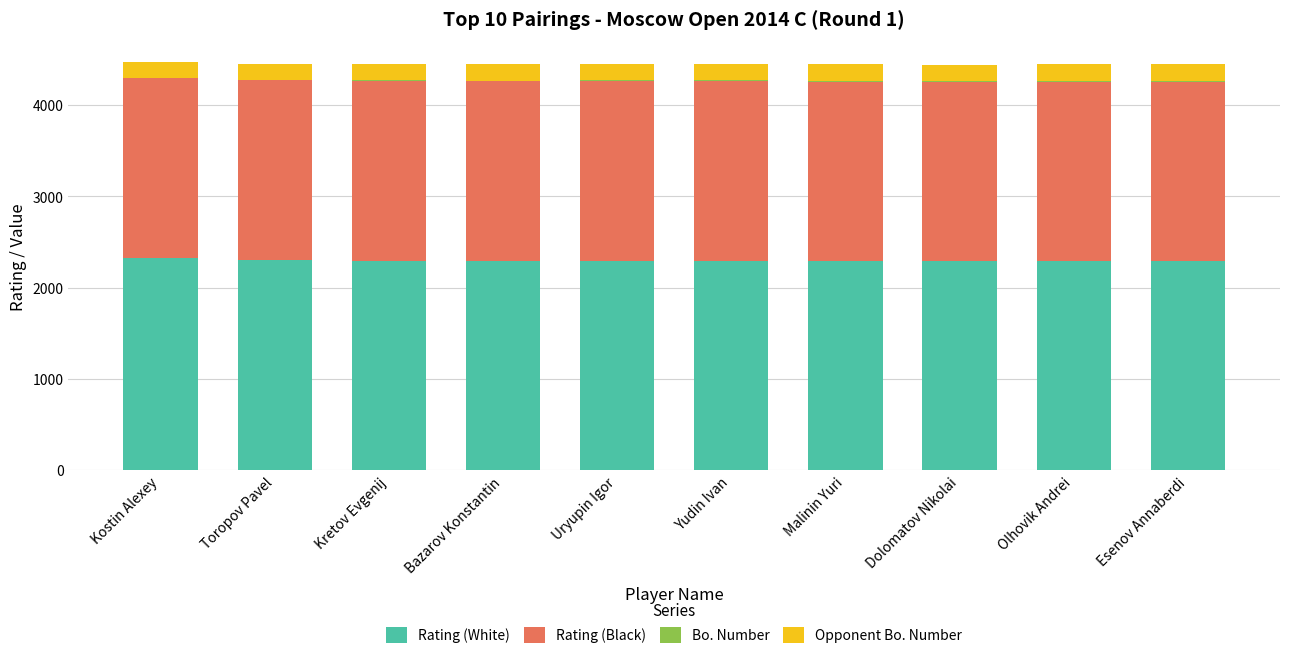

The value of Rating (White) at Malinin Yuri is 824. True or false?

False